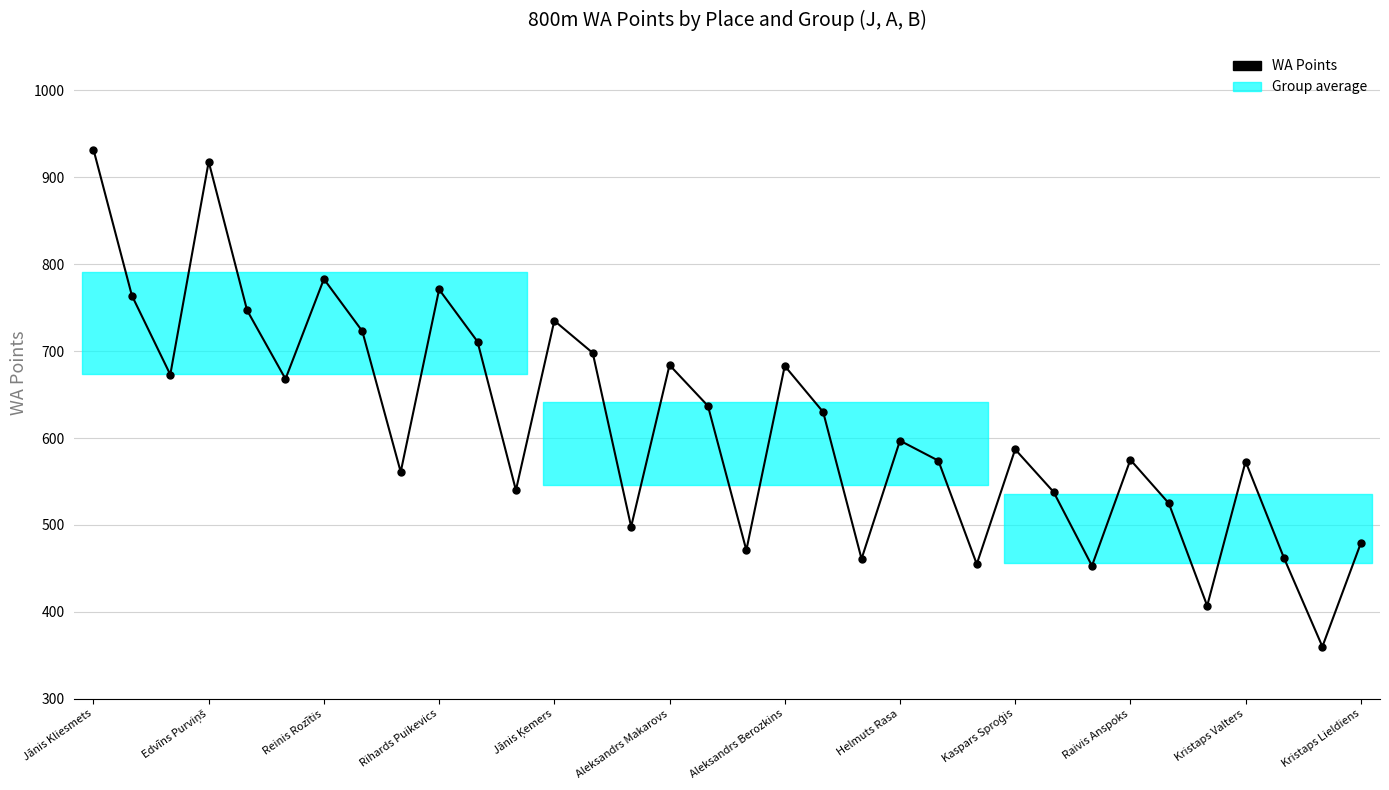

Count the number of categories in the chart.

34